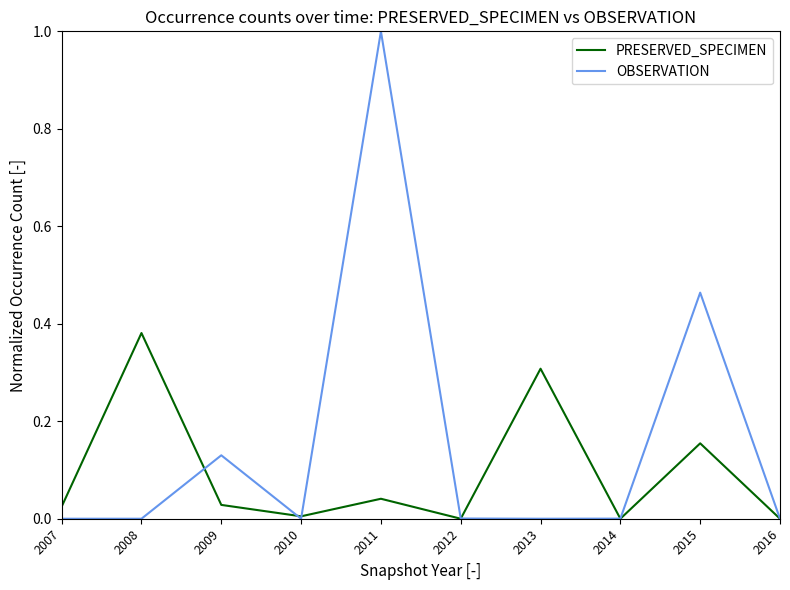

At which category does PRESERVED_SPECIMEN reach its first local valley?

2010